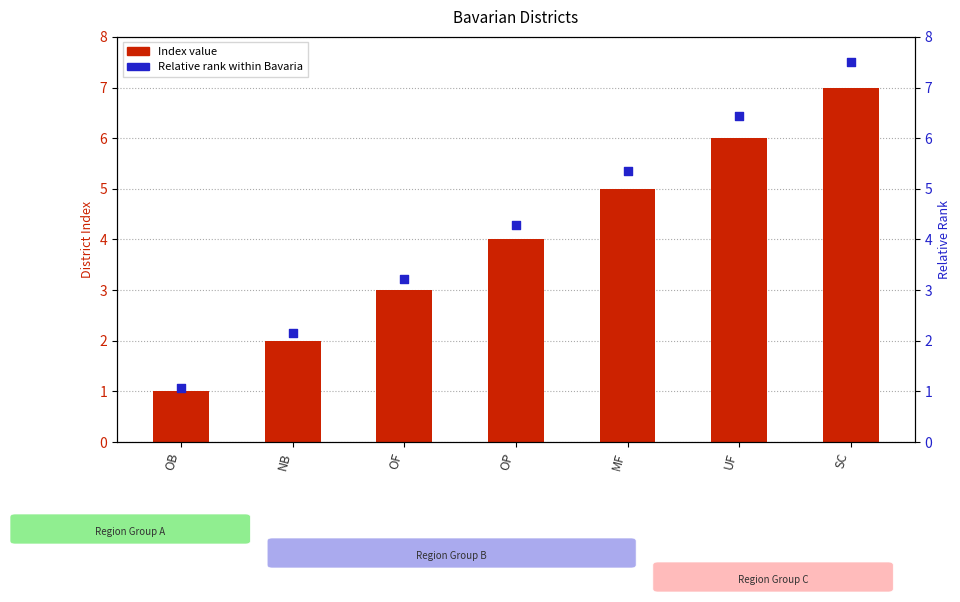

Which series contains the lowest Y value?

Index value